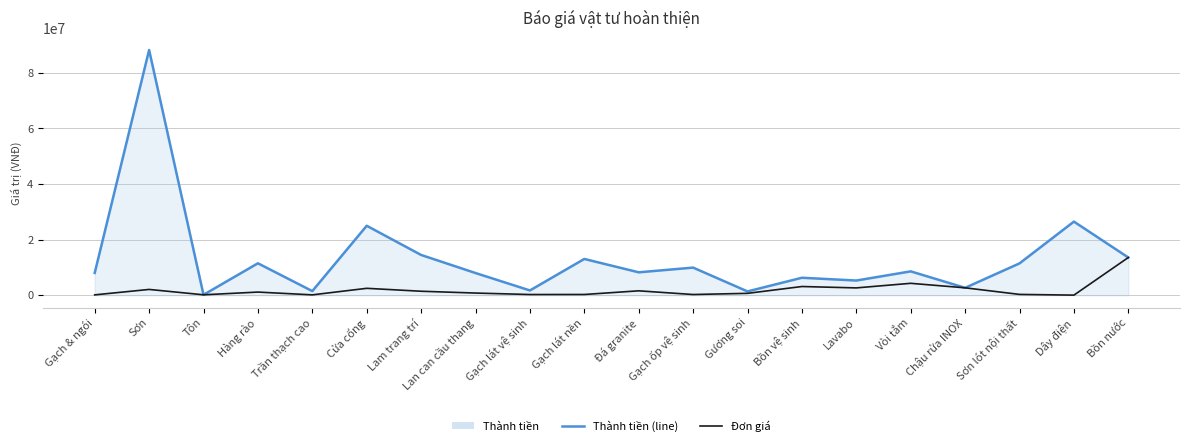

How many data points in Đơn giá are above 1150000?

9